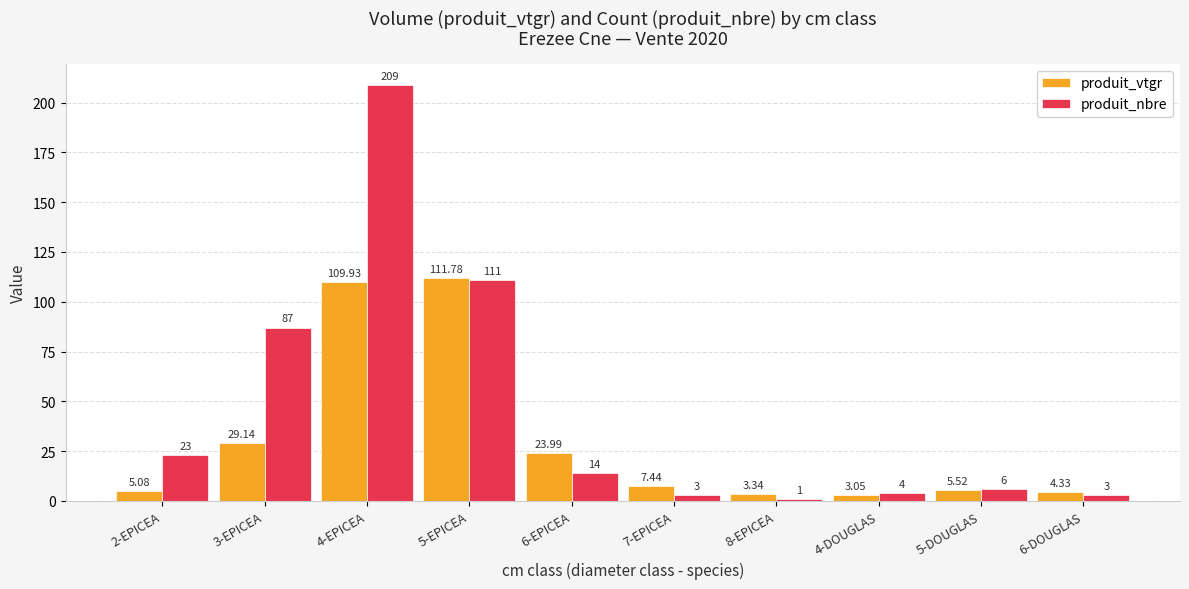

How many bars are there in total?

20